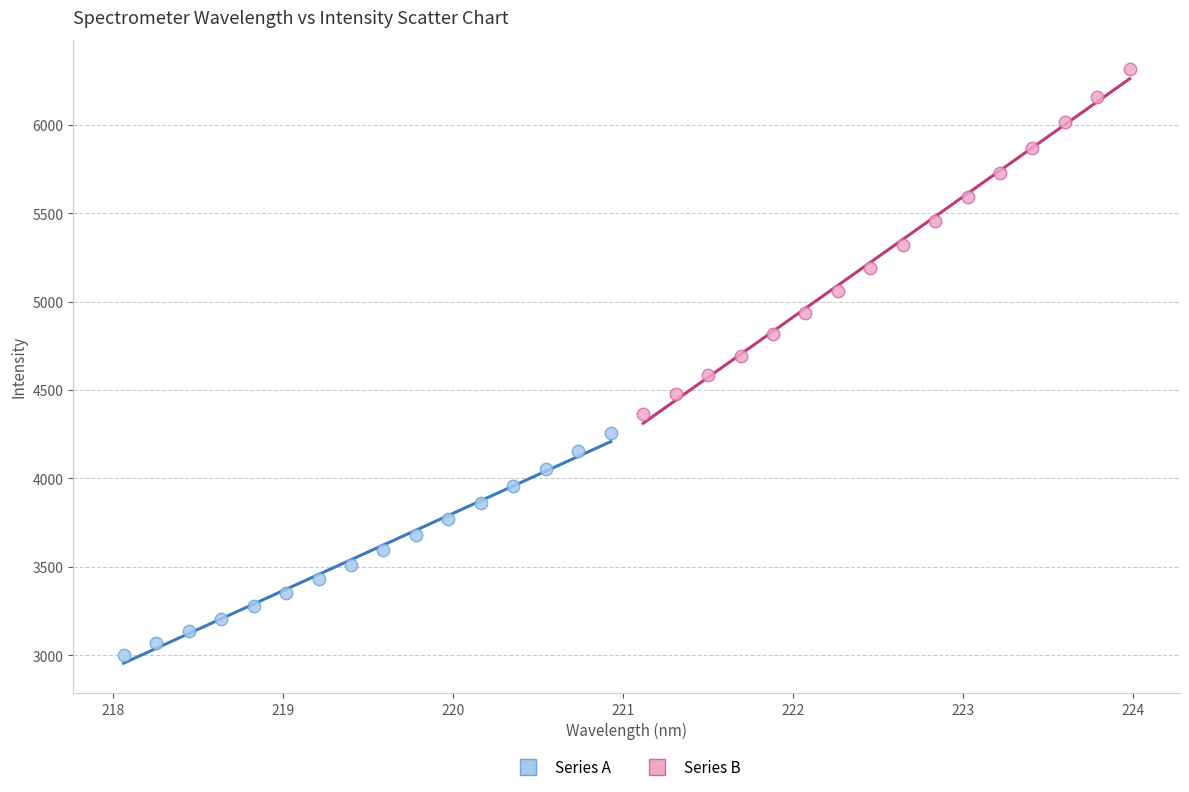

Which series has the widest spread of Y values?

Series B